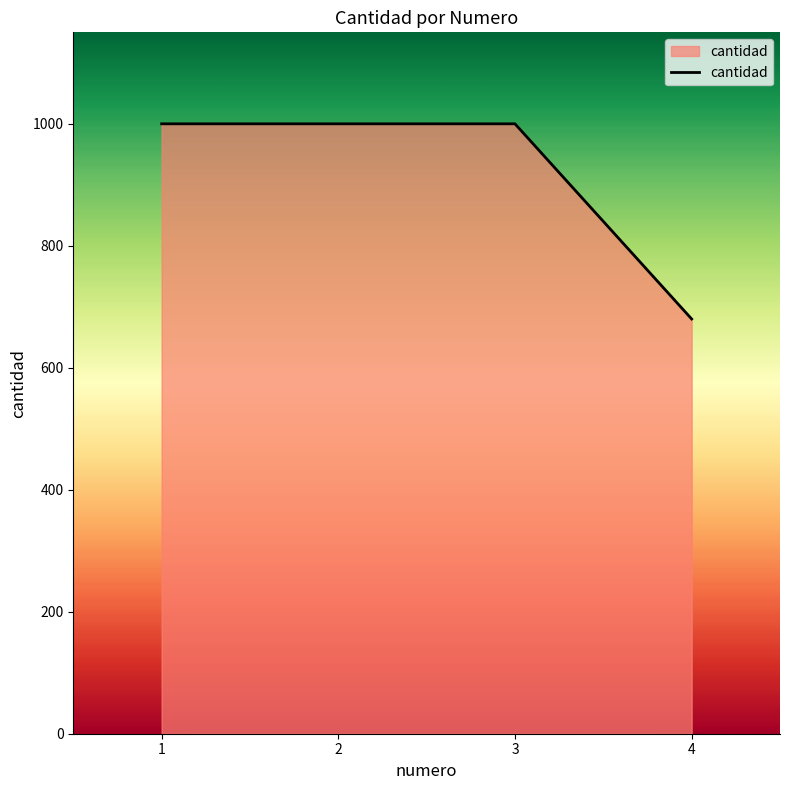

True or false: the data has more than 1 interior local peaks.

False